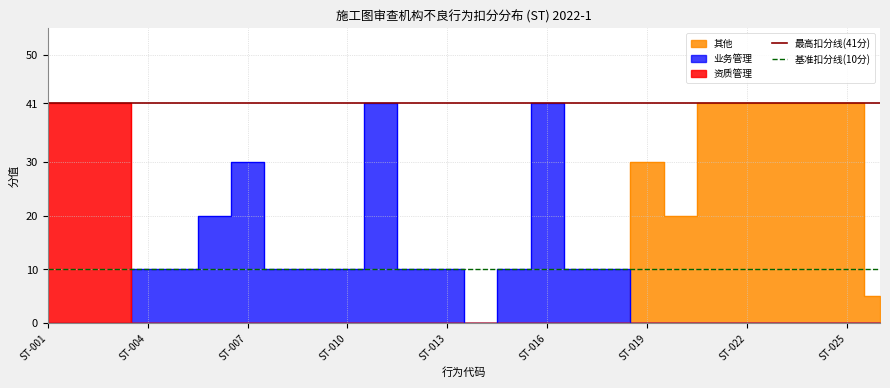

Is it true that 最高扣分线(41分) equals 66 at ST-004?

False